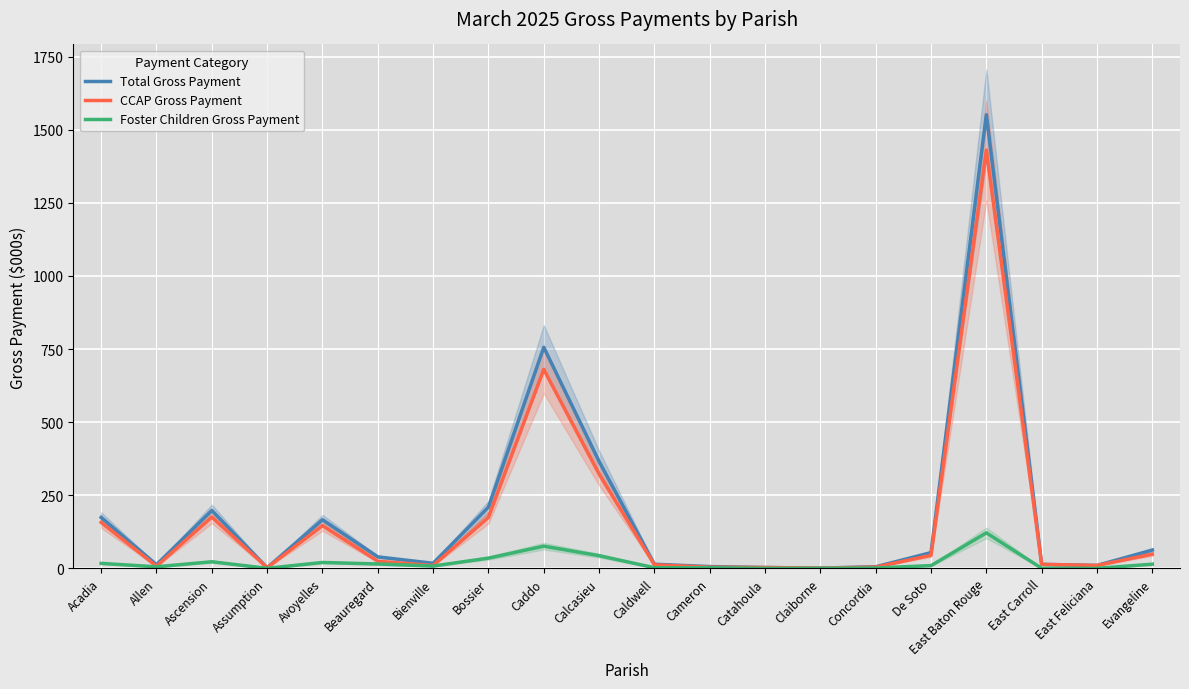

Where is the first local maximum for Foster Children Gross Payment?

Ascension